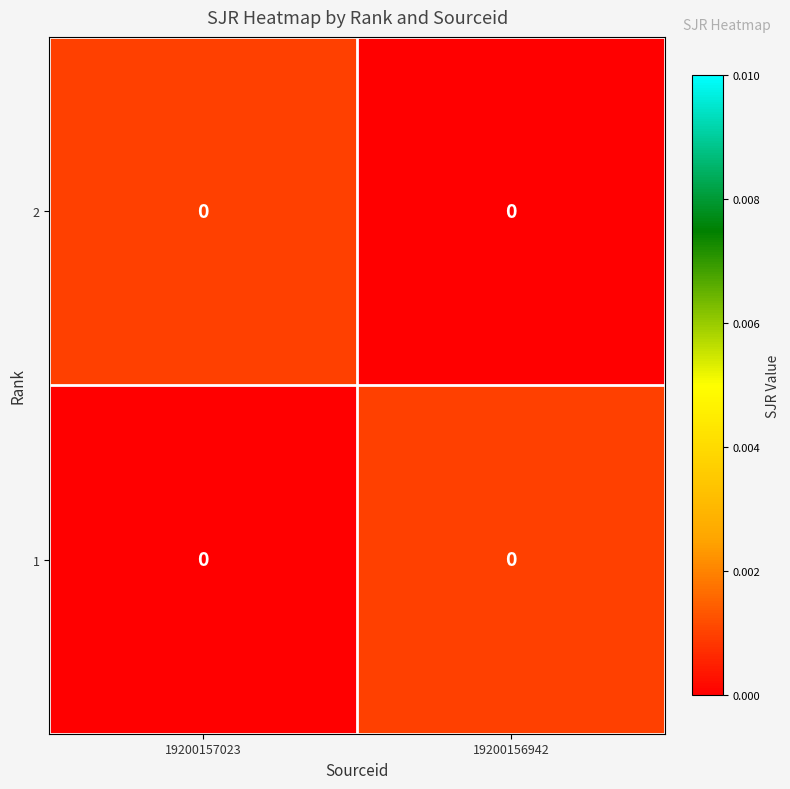

Is the value of 1 at 19200157023 greater than the value of 2 at 19200156942?

No